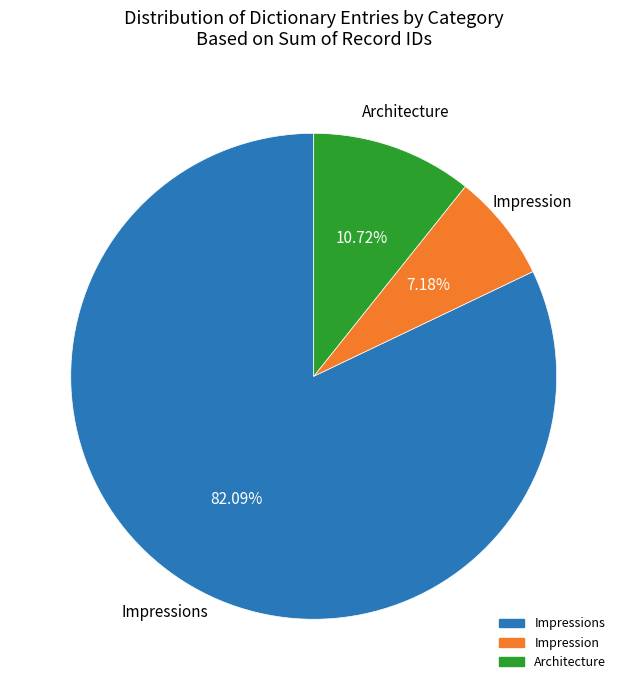

Is there a majority slice in this chart?

Yes